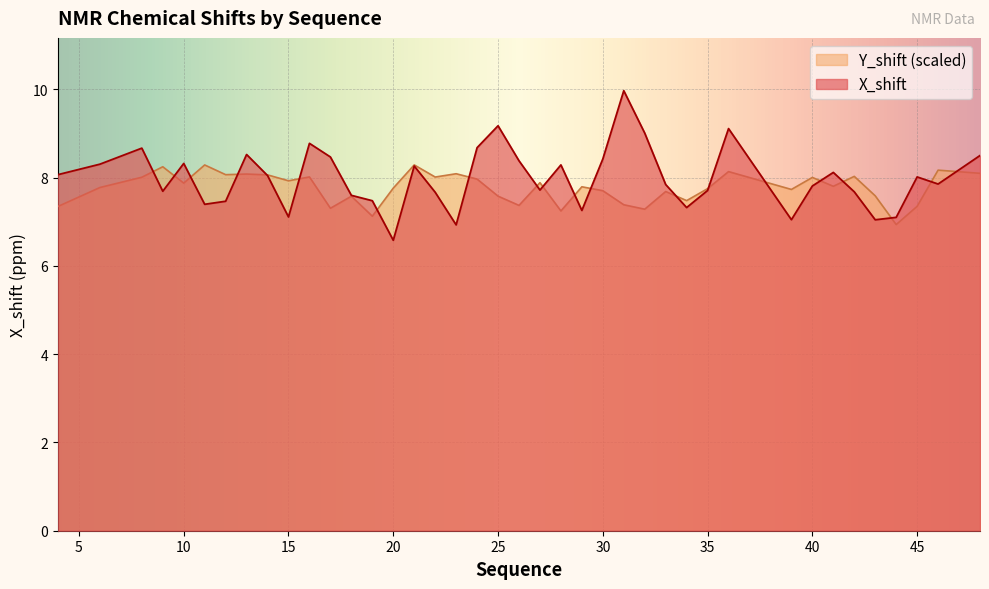

Which has a higher value, 46 or 16?

16